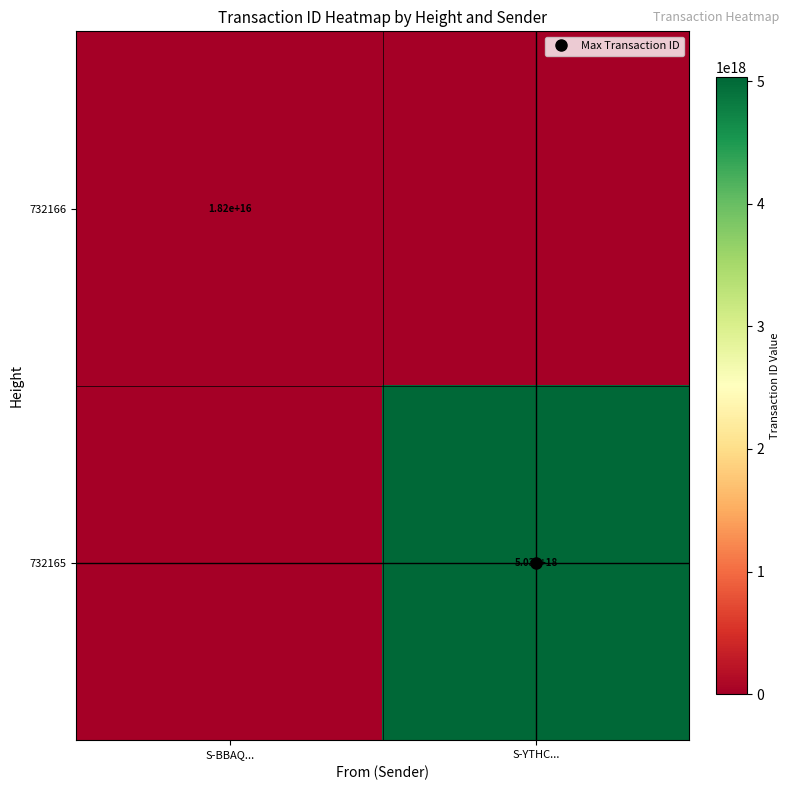

The value of 732166 at S-BBAQ... is 23796873406983648. True or false?

False